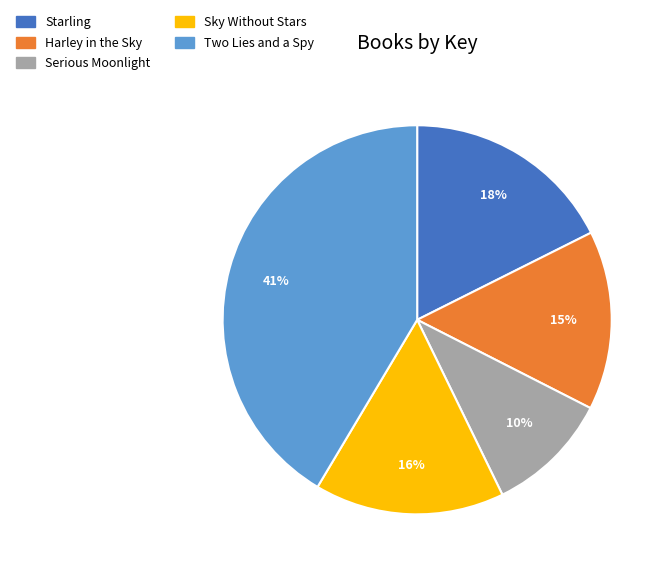

Combined, do Sky Without Stars and Harley in the Sky account for over 50%?

No